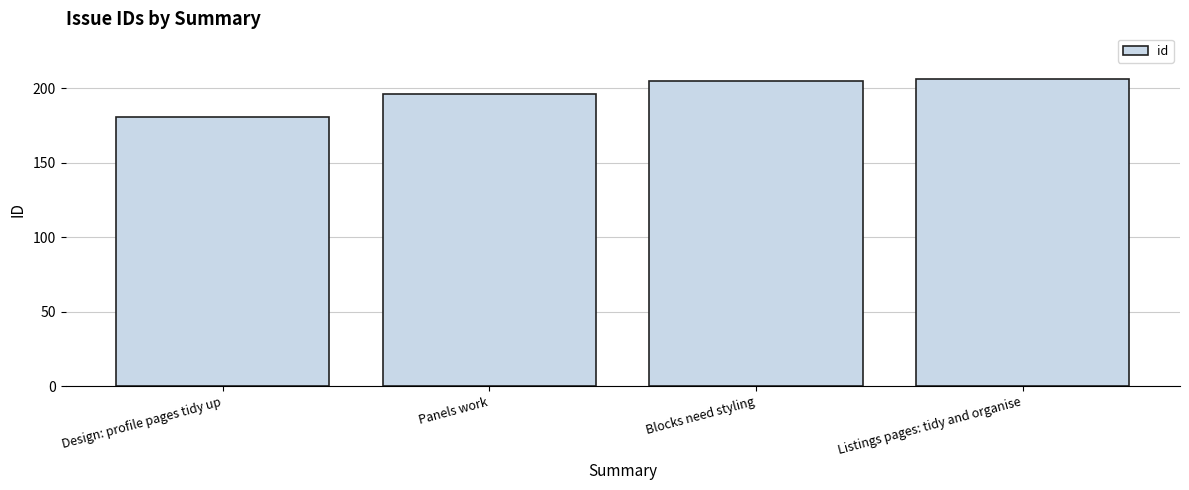

What position from the right is Panels work?

3